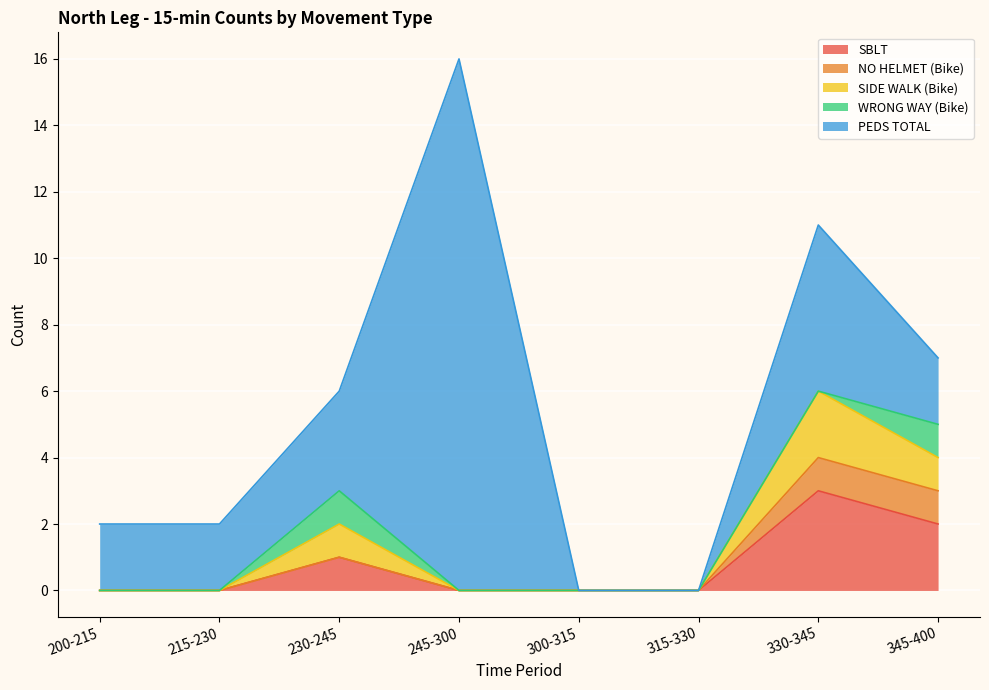

Which series has the largest range (max minus min)?

PEDS TOTAL